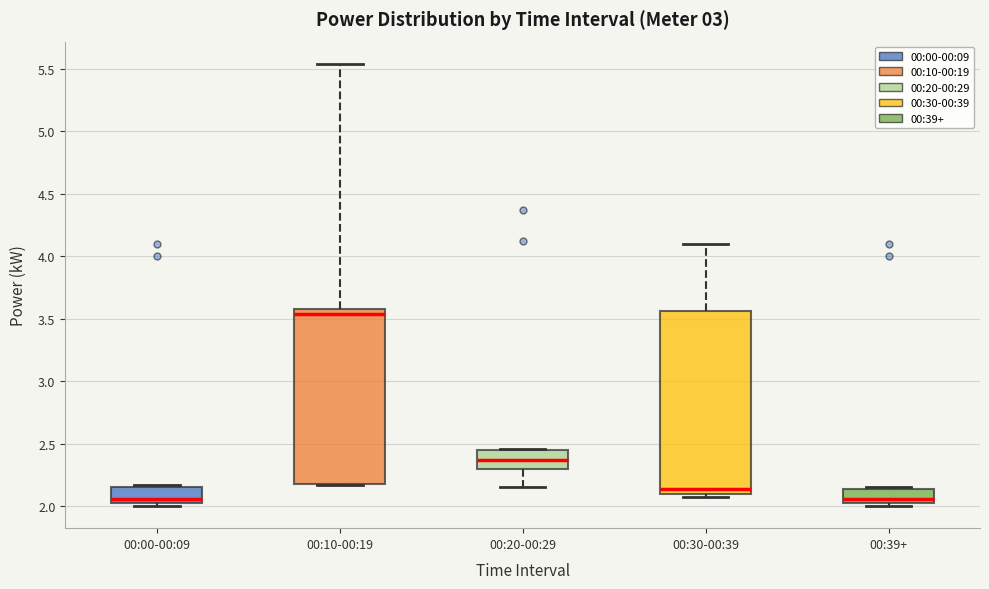

Which box is the tallest, from its lower edge to its upper edge?

00:30-00:39